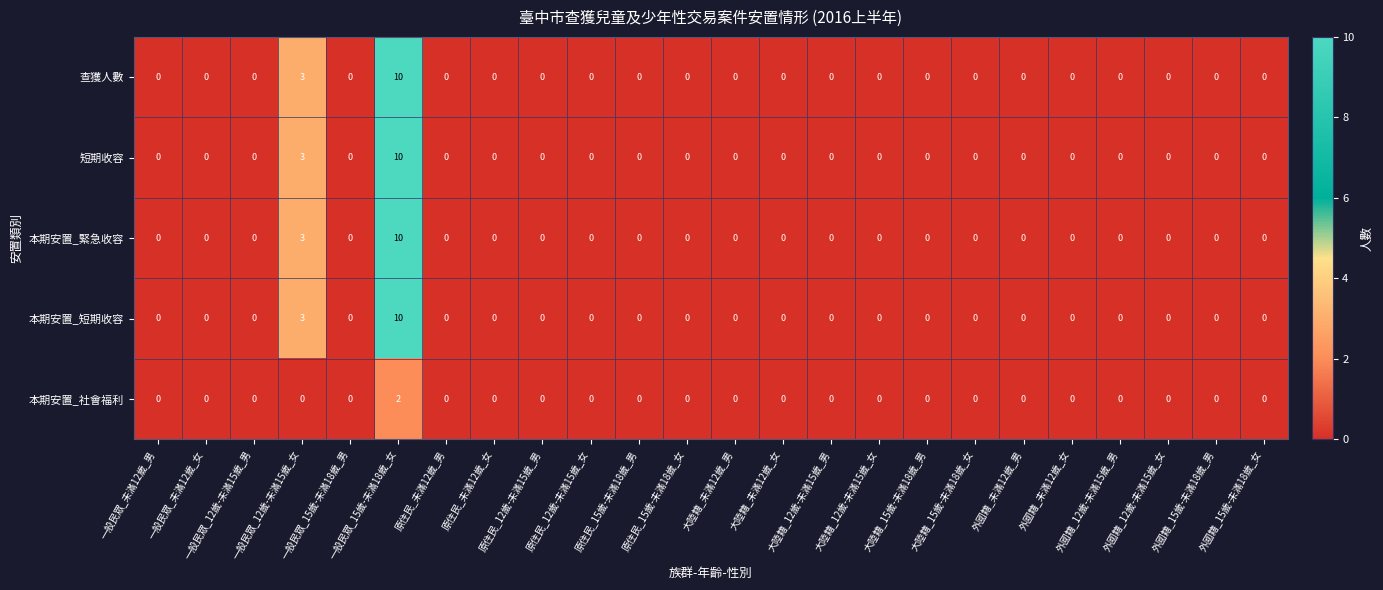

How many 本期安置_社會福利 values are between 0 and 1?

23